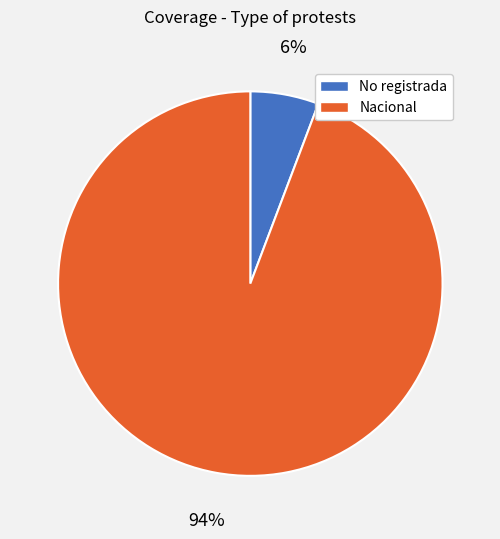

What percentage is the Nacional slice, to the nearest percent?

94%